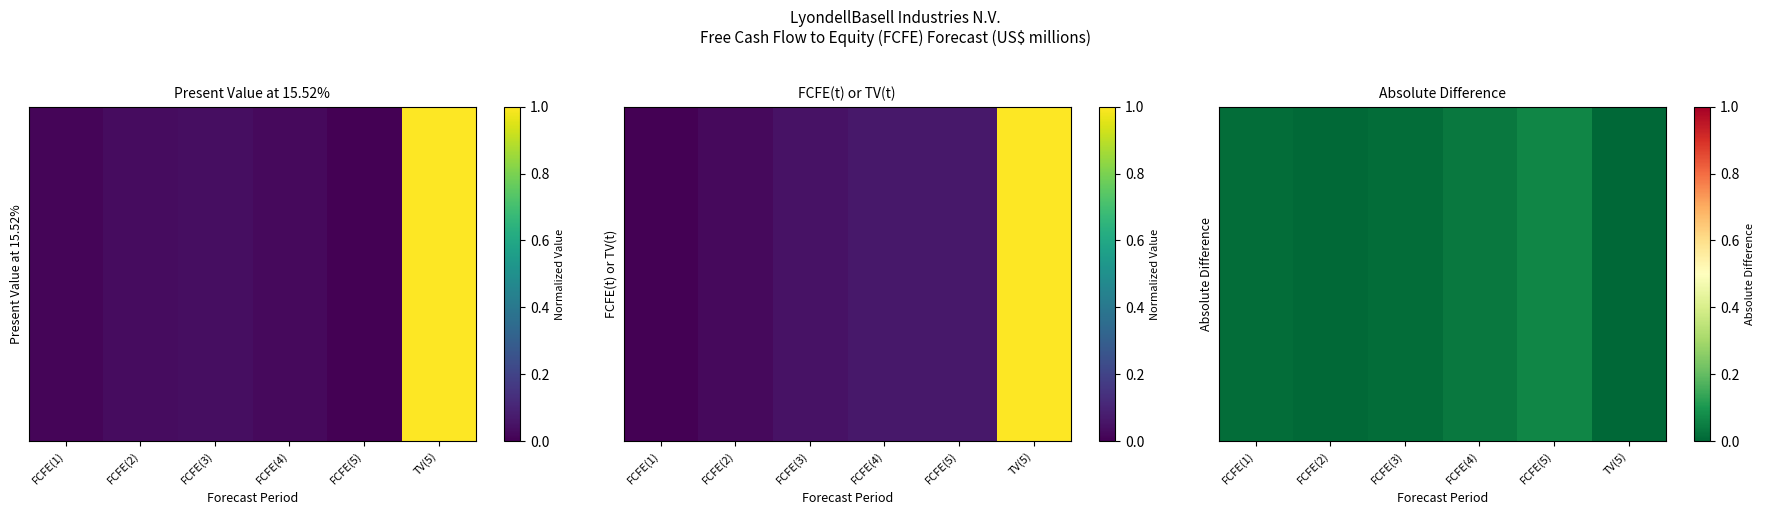

Count the number of categories in the chart.

6